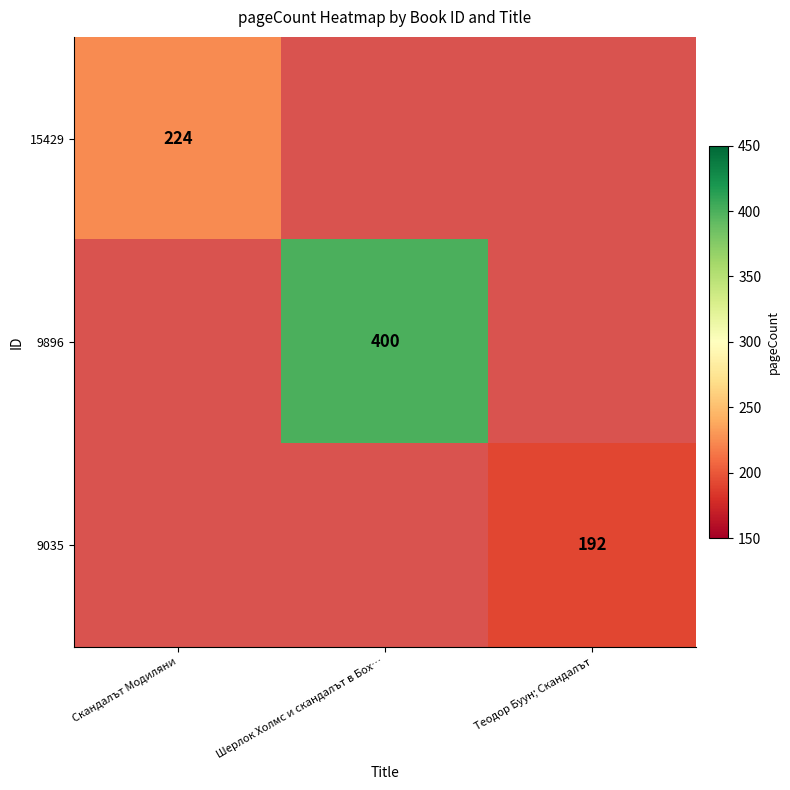

The 9896 series shows 82 at Шерлок Холмс и скандалът в Бох…. True or false?

False